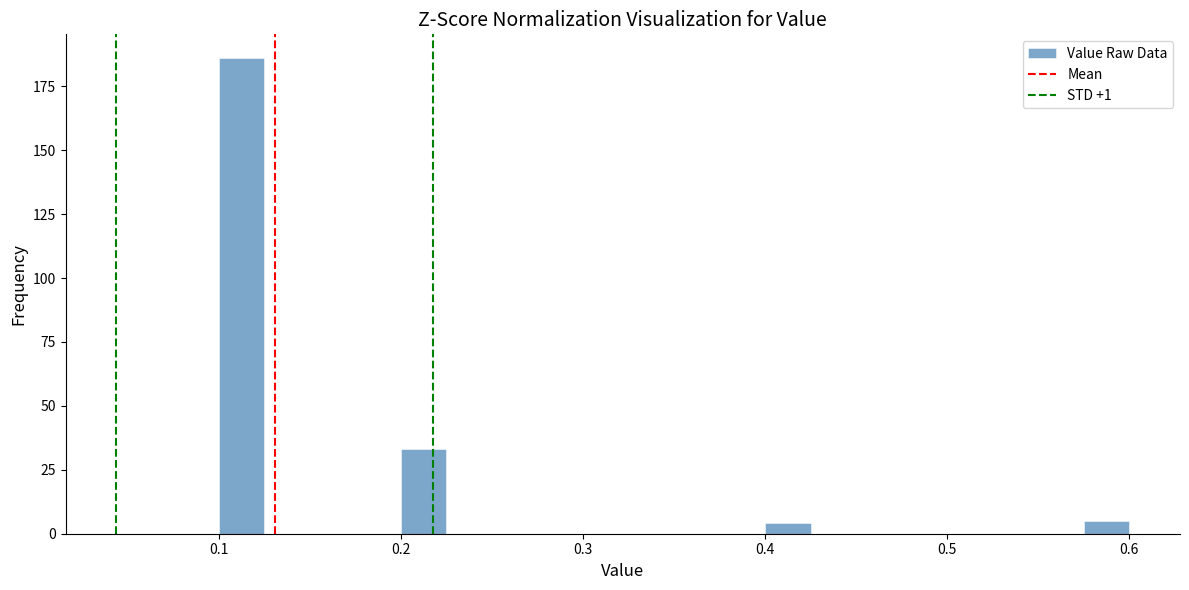

Read against the x-axis, roughly where is the centre of the tallest bar?

0.11